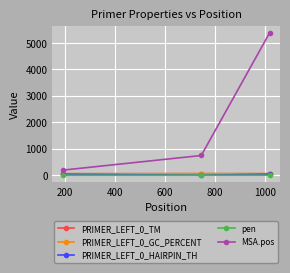

Count the MSA.pos values in the range 193 to 5381.

3